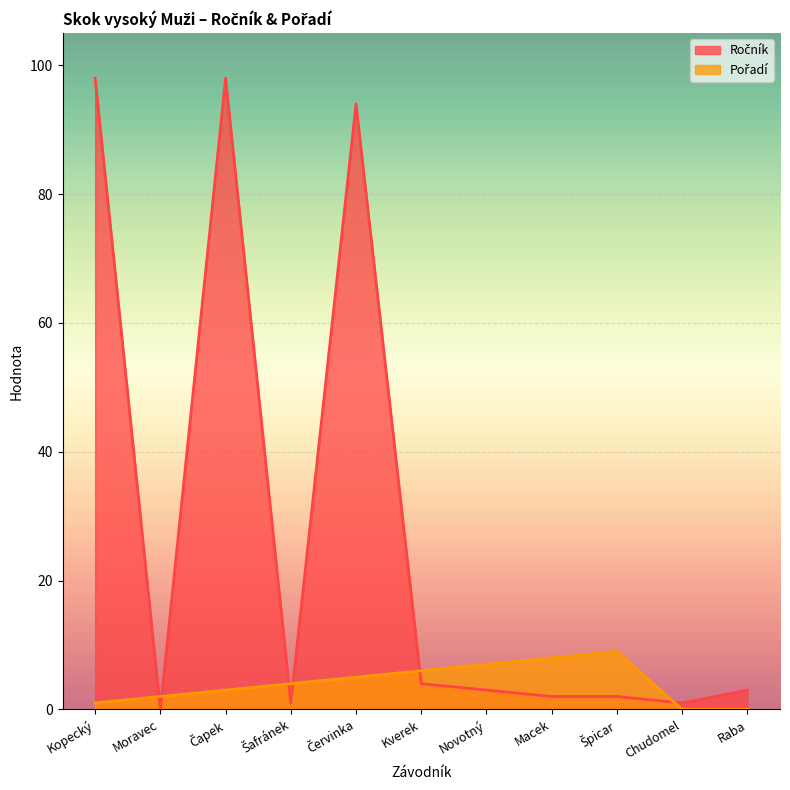

What is the difference between the Ročník values at Šafránek and Novotný?

2